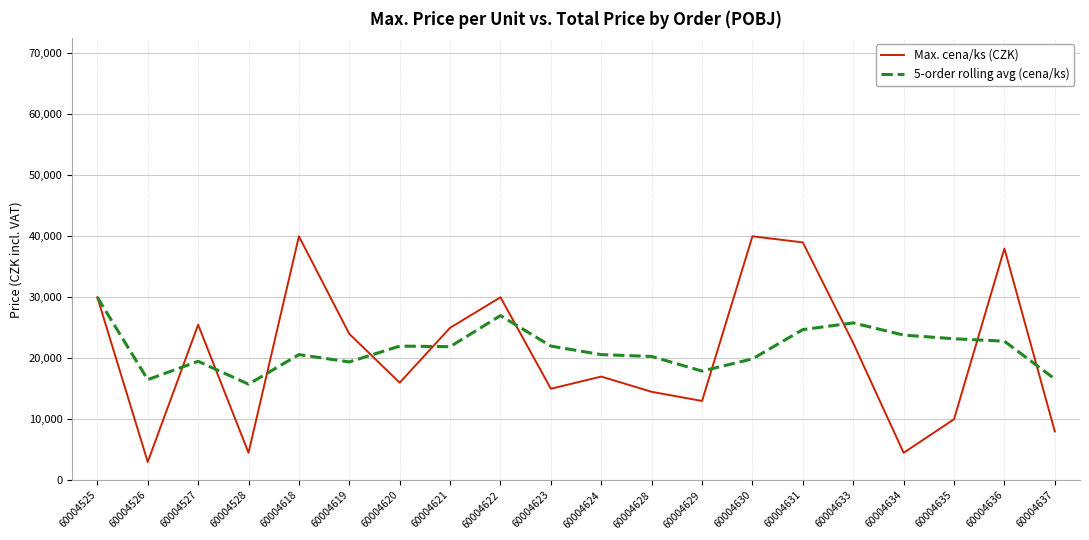

At which label does 5-order rolling avg (cena/ks) first exceed 21897?

60004525